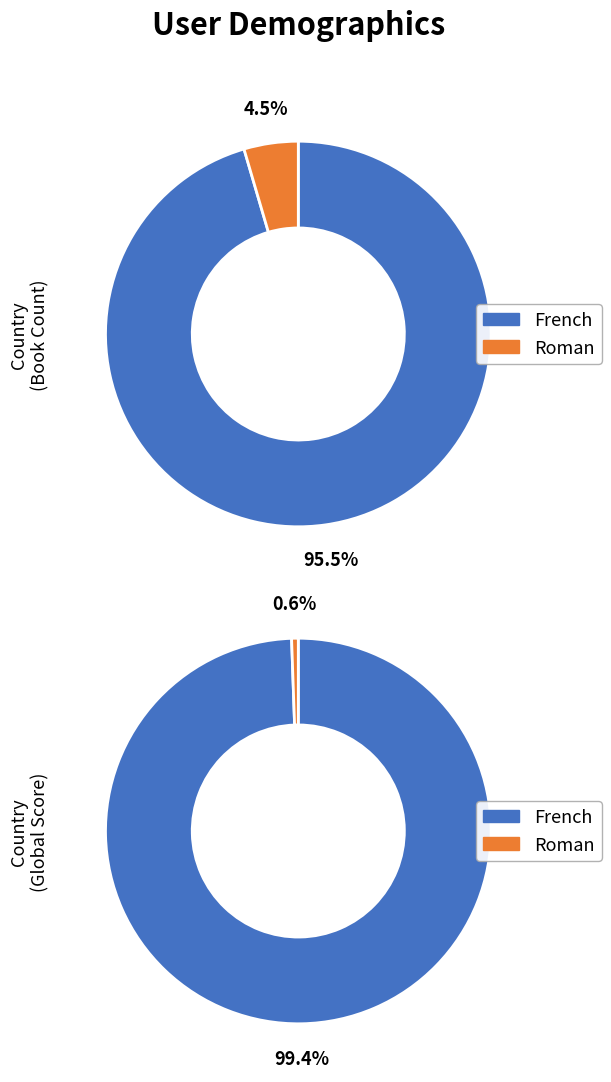

Rank the categories by value from highest to lowest.

French, Roman